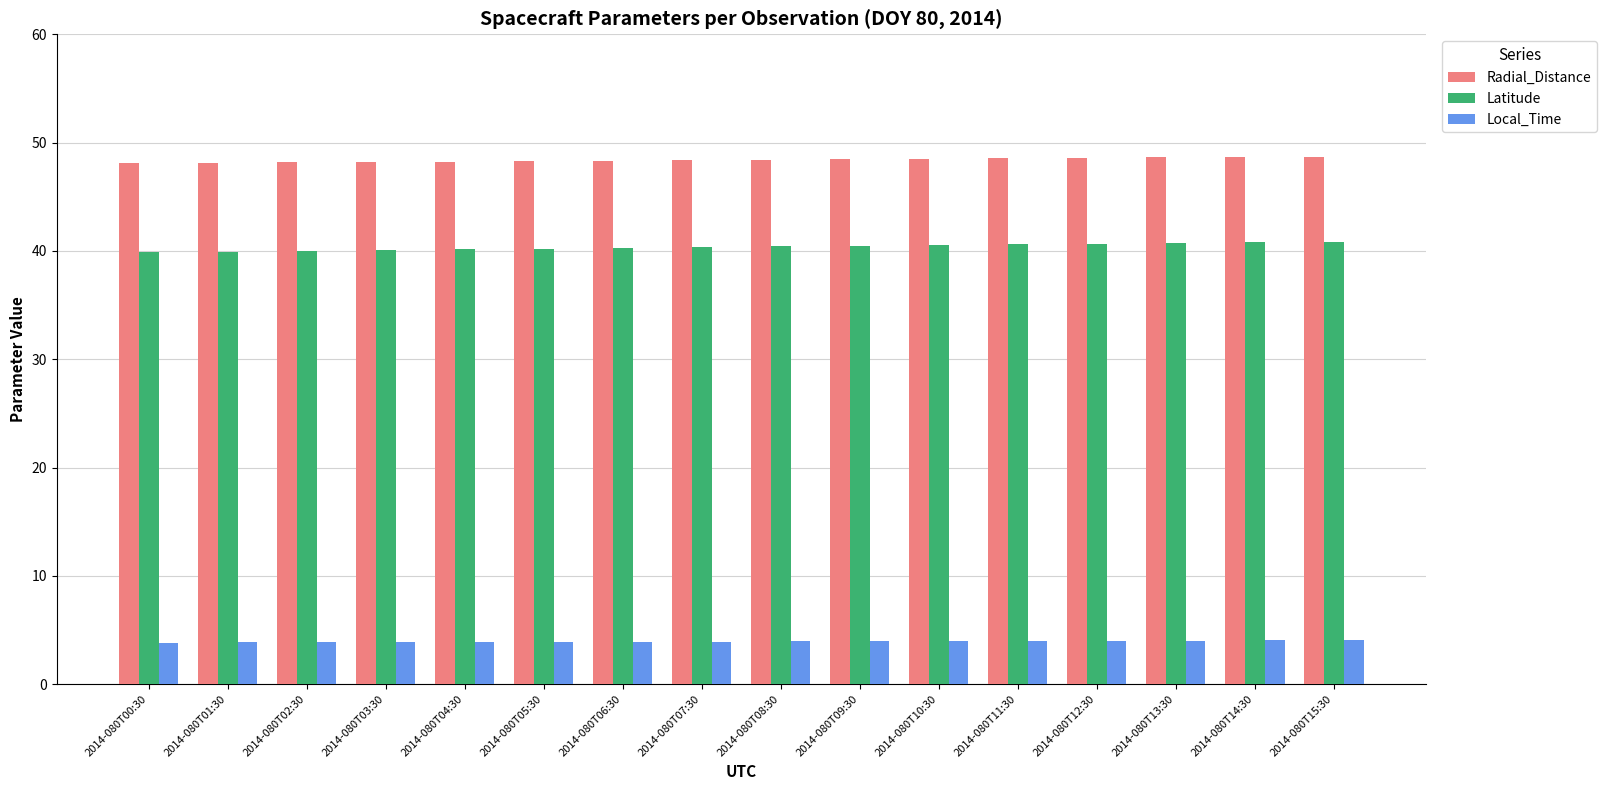

How many data points does each series have?

16